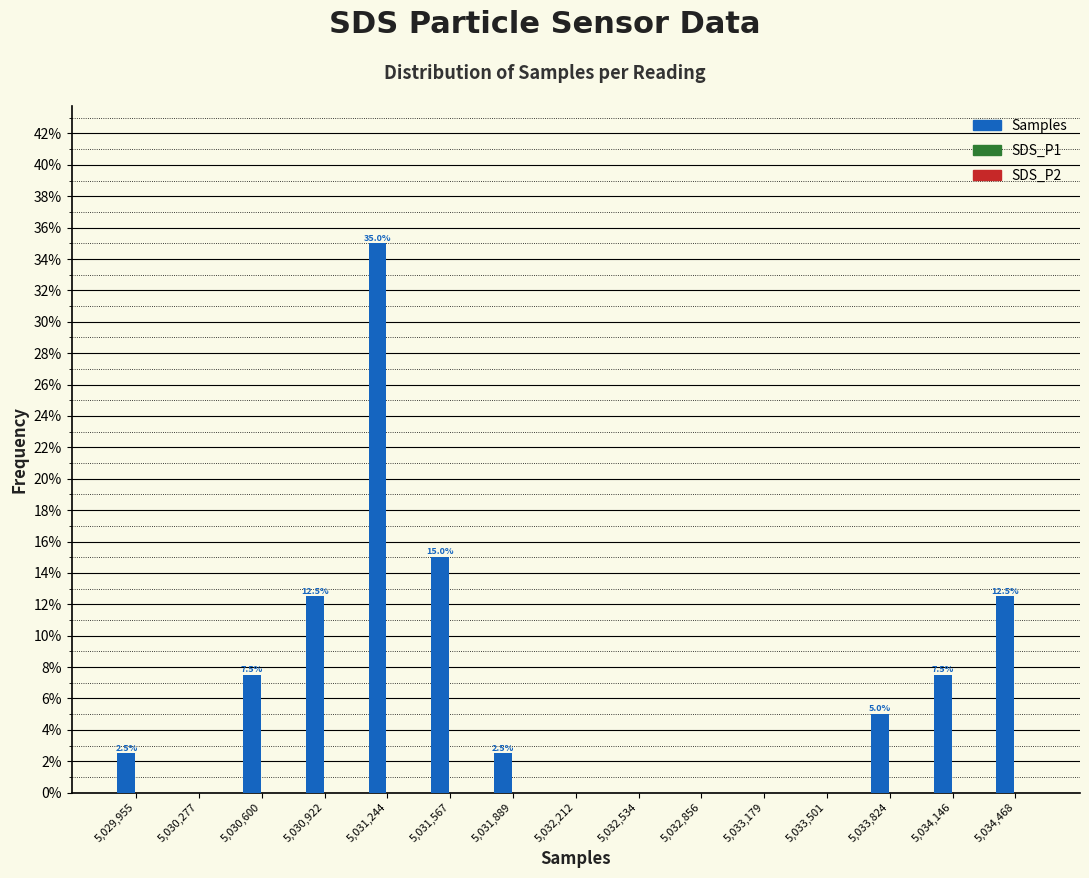

Reading left to right, list all the values displayed in this chart.

5,029,955=2.5	5,030,277=0.0	5,030,600=7.5	5,030,922=12.5	5,031,244=35.0	5,031,567=15.0	5,031,889=2.5	5,032,212=0.0	5,032,534=0.0	5,032,856=0.0	5,033,179=0.0	5,033,501=0.0	5,033,824=5.0	5,034,146=7.5	5,034,468=12.5